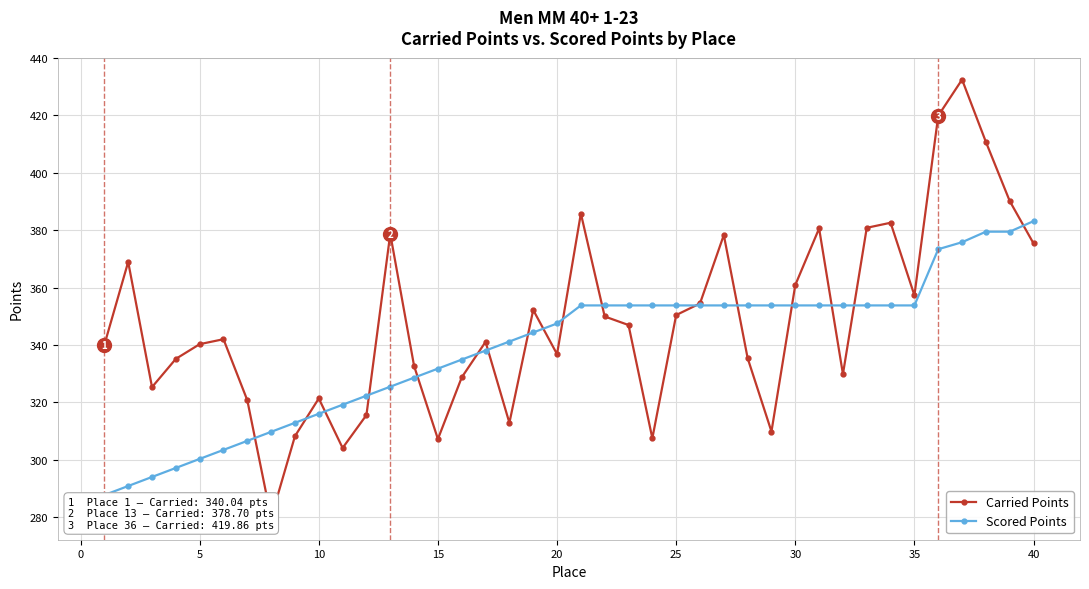

List the series in order of their peak value, highest first.

Carried Points, Scored Points